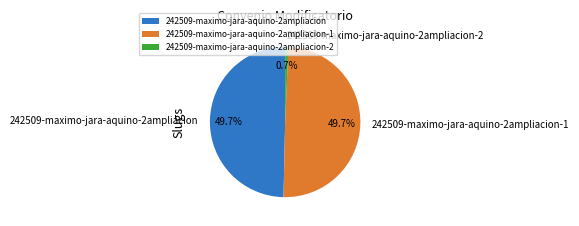

What is the smallest slice in the pie chart?

242509-maximo-jara-aquino-2ampliacion-2